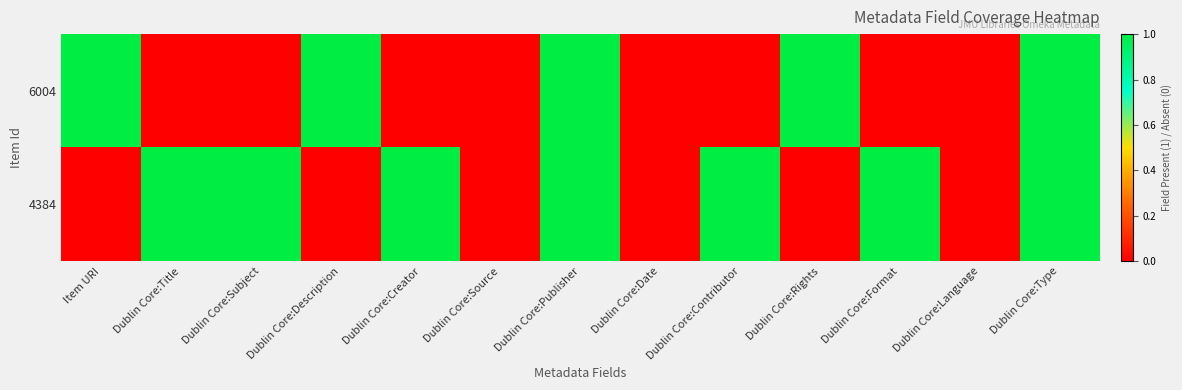

Reading left to right, what are all the values shown in this chart?

6004: Item URI=1	Dublin Core:Title=0	Dublin Core:Subject=0	Dublin Core:Description=1	Dublin Core:Creator=0	Dublin Core:Source=0	Dublin Core:Publisher=1	Dublin Core:Date=0	Dublin Core:Contributor=0	Dublin Core:Rights=1	Dublin Core:Format=0	Dublin Core:Language=0	Dublin Core:Type=1
4384: Item URI=0	Dublin Core:Title=1	Dublin Core:Subject=1	Dublin Core:Description=0	Dublin Core:Creator=1	Dublin Core:Source=0	Dublin Core:Publisher=1	Dublin Core:Date=0	Dublin Core:Contributor=1	Dublin Core:Rights=0	Dublin Core:Format=1	Dublin Core:Language=0	Dublin Core:Type=1